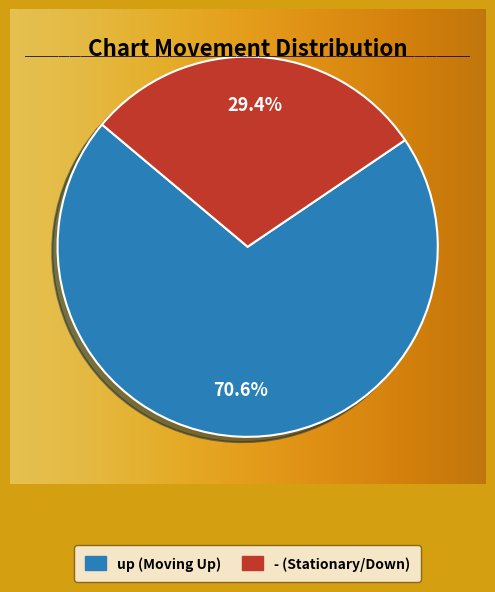

Which category accounts for the majority?

up